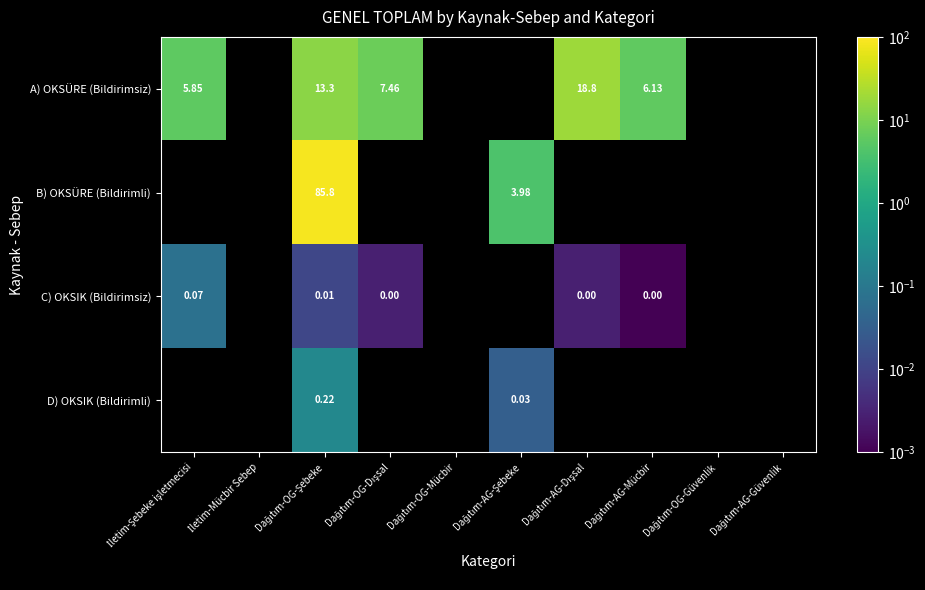

Which label corresponds to the largest value in the chart?

Dağıtım-OG-Şebeke